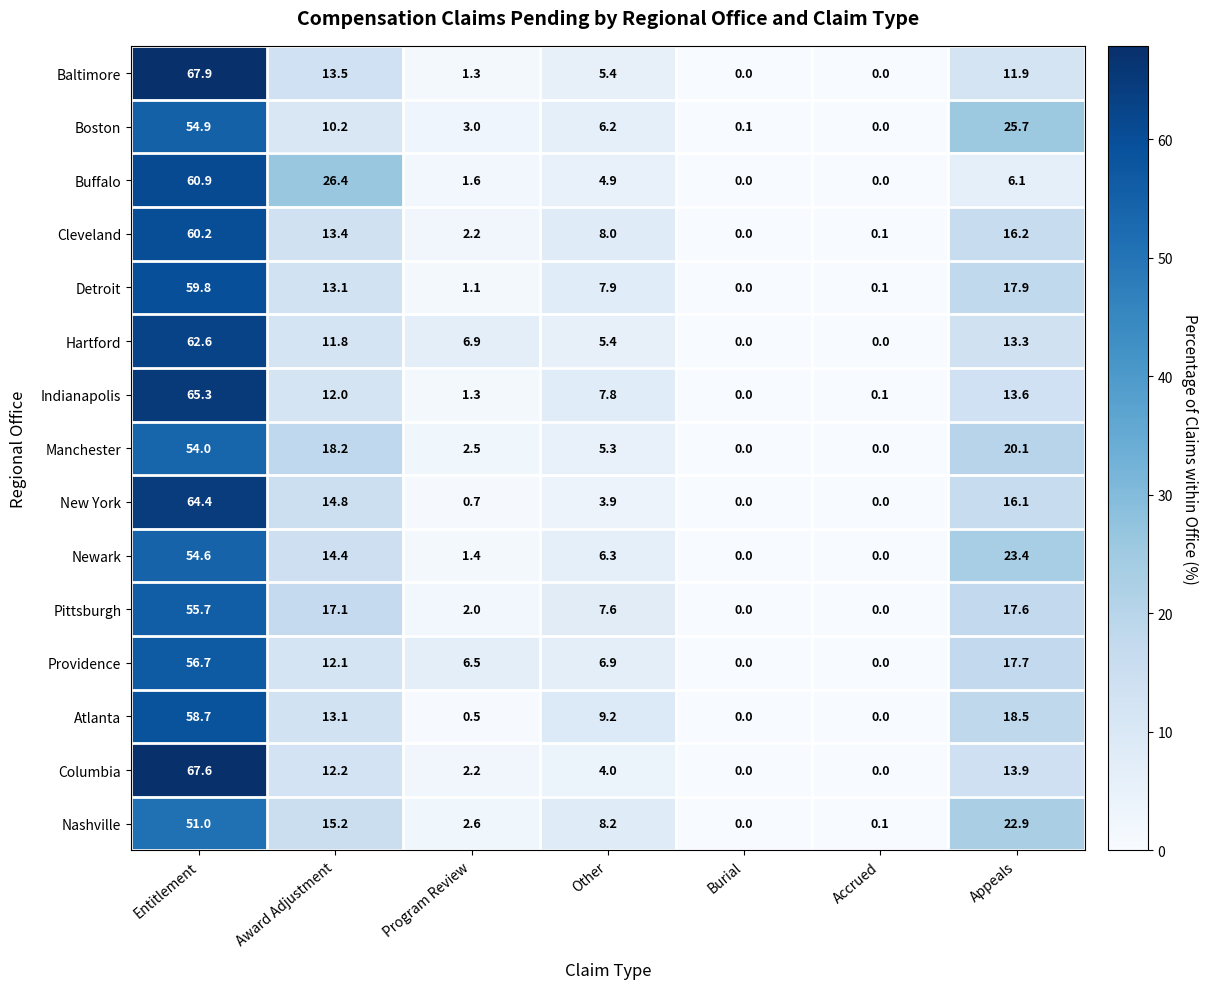

At how many categories does at least one series exceed 56?

1